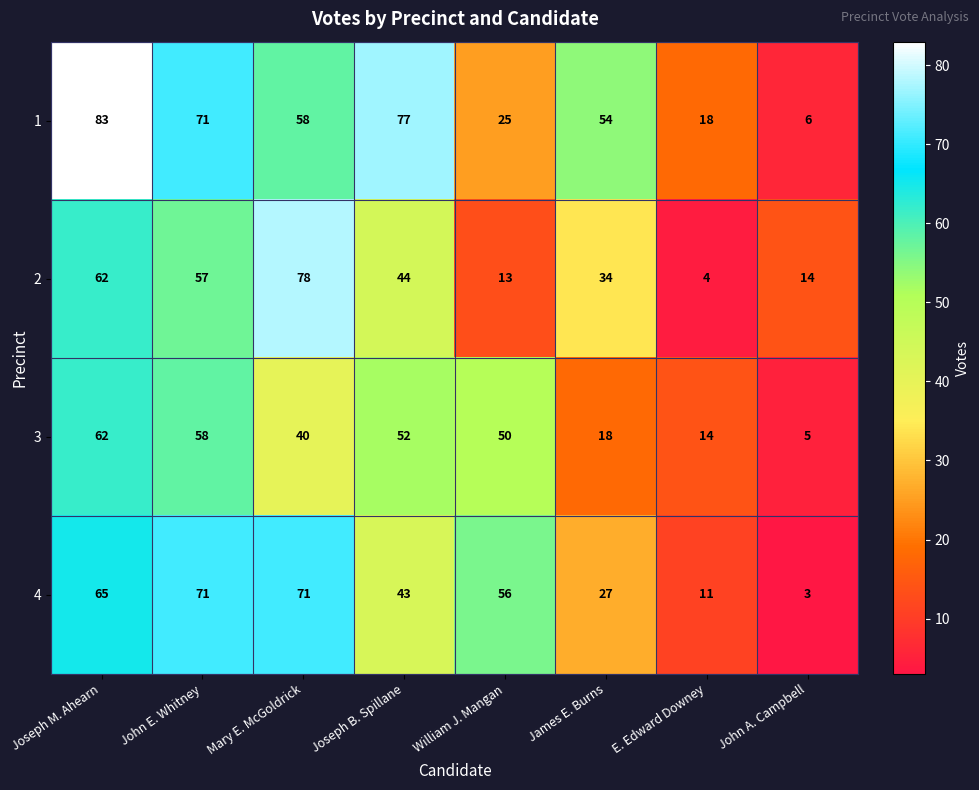

What is the lowest value of the 2 series?

4